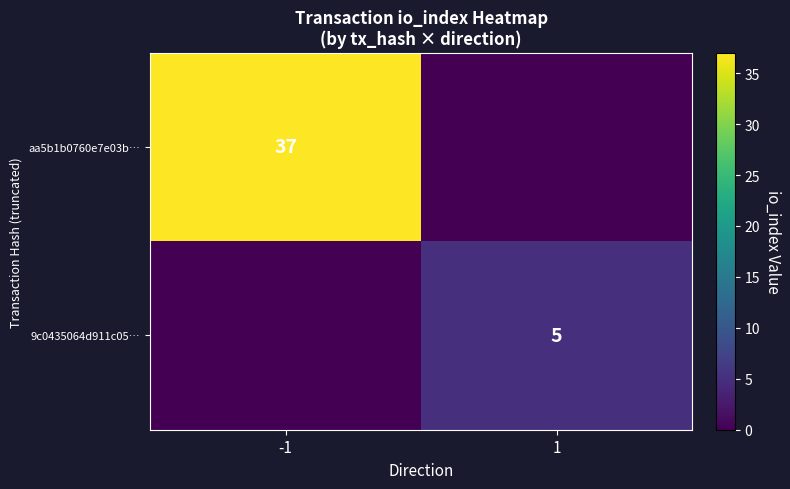

Is it true that 9c0435064d911c05… equals 5 at 1?

True